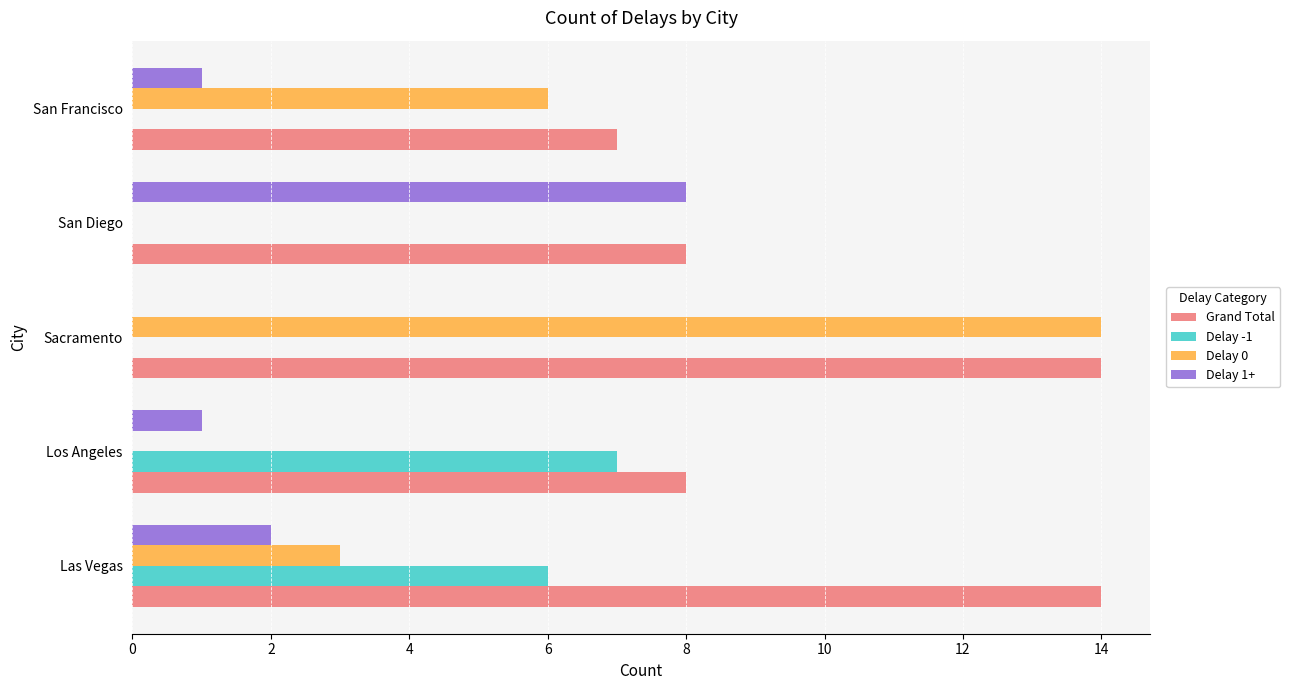

What is the total value across all series at Los Angeles?

16